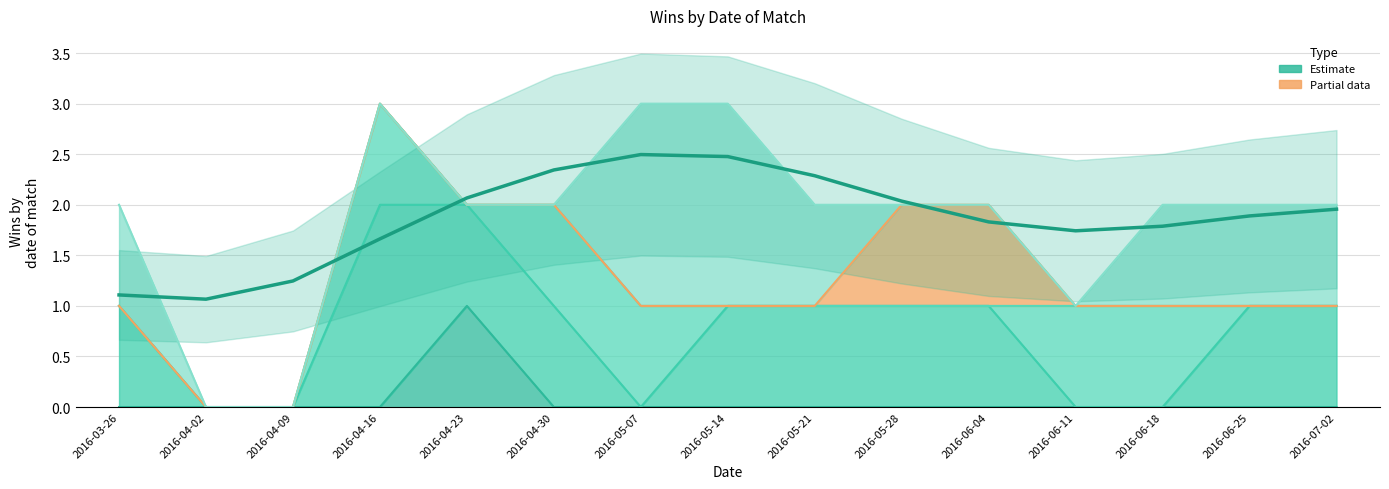

The value at 2016-06-18 is 1.2. True or false?

False